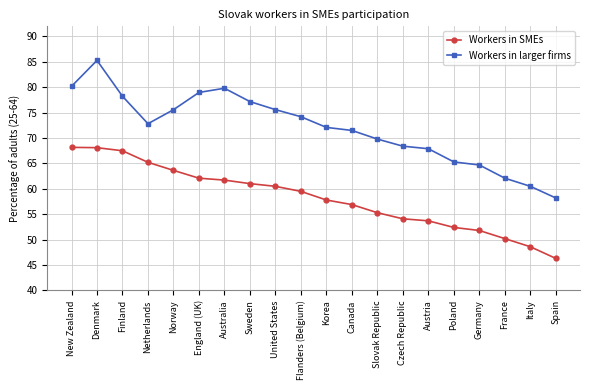

True or false: Workers in larger firms and Workers in SMEs intersect in this chart.

False